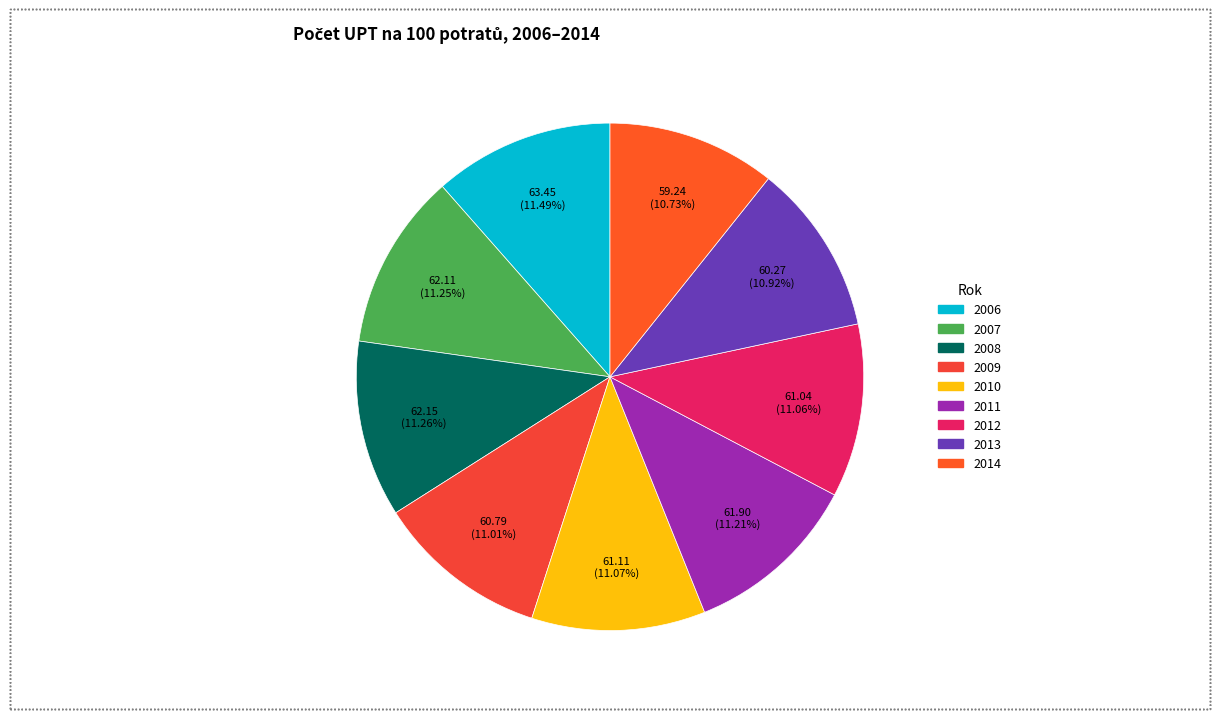

Count the number of slices in the pie.

9